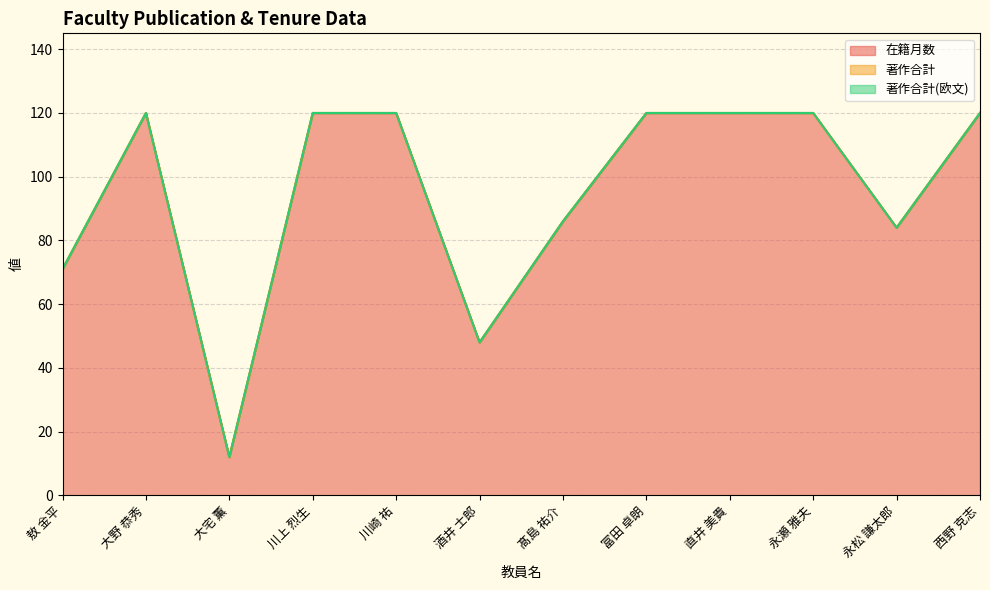

Does the chart have visible grid lines?

Yes